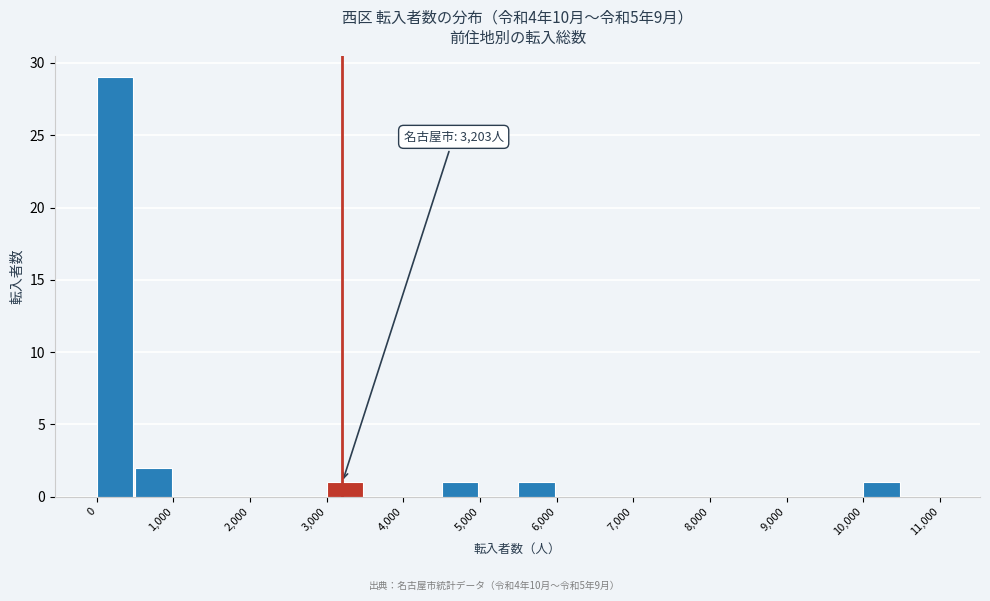

Over which range of the x-axis is the bar tallest?

0 to 500